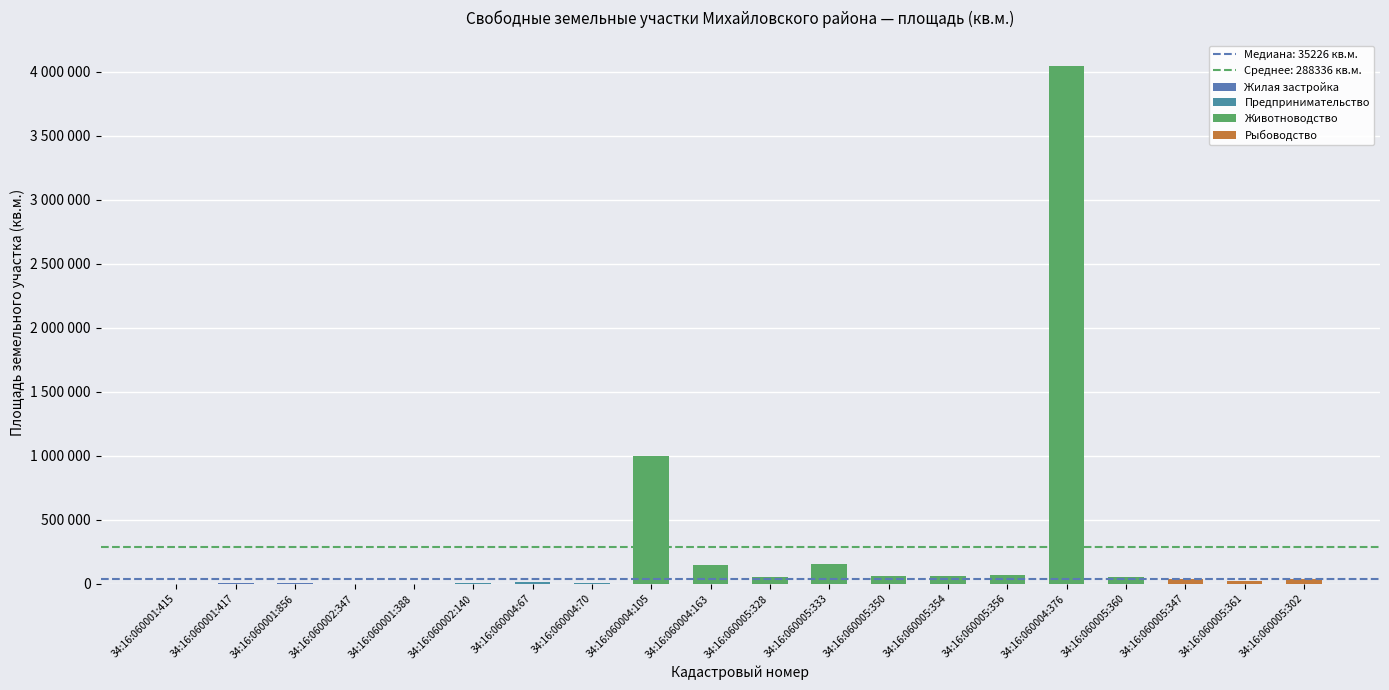

The value at 34:16:060001:415 is 1235. True or false?

False